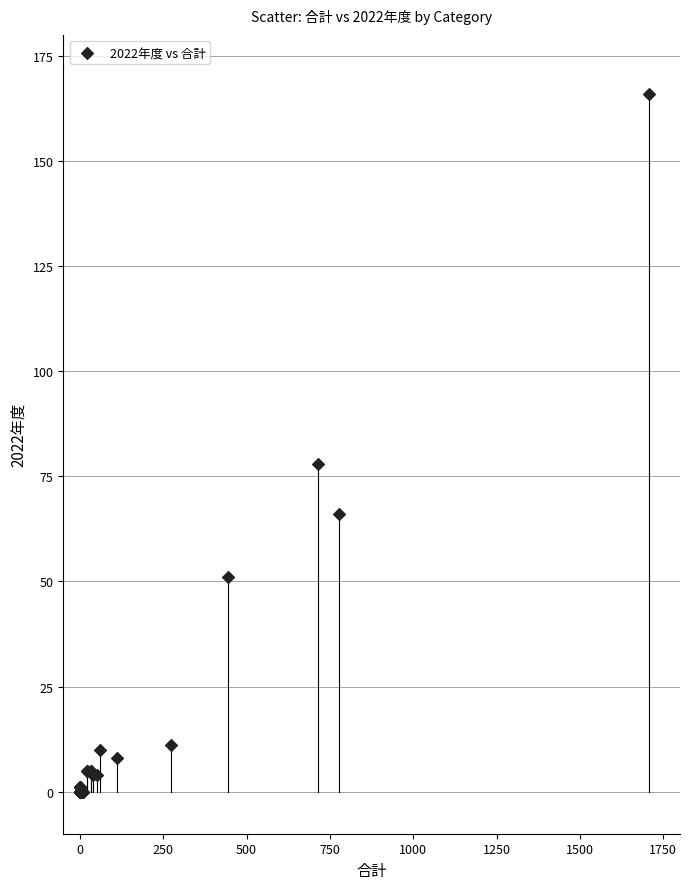

What Y value in the scatter plot is closest to 83?

78